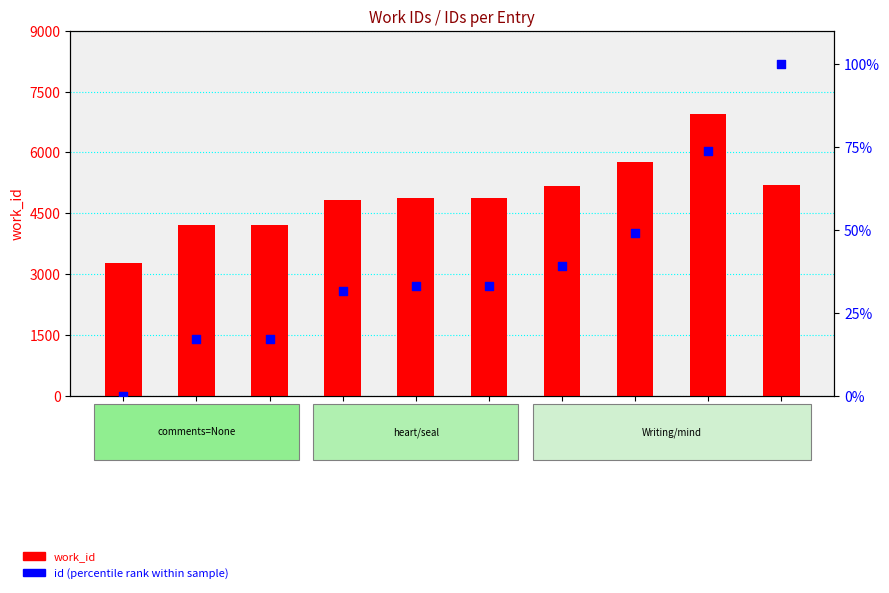

Which series has the widest spread of Y values?

work_id